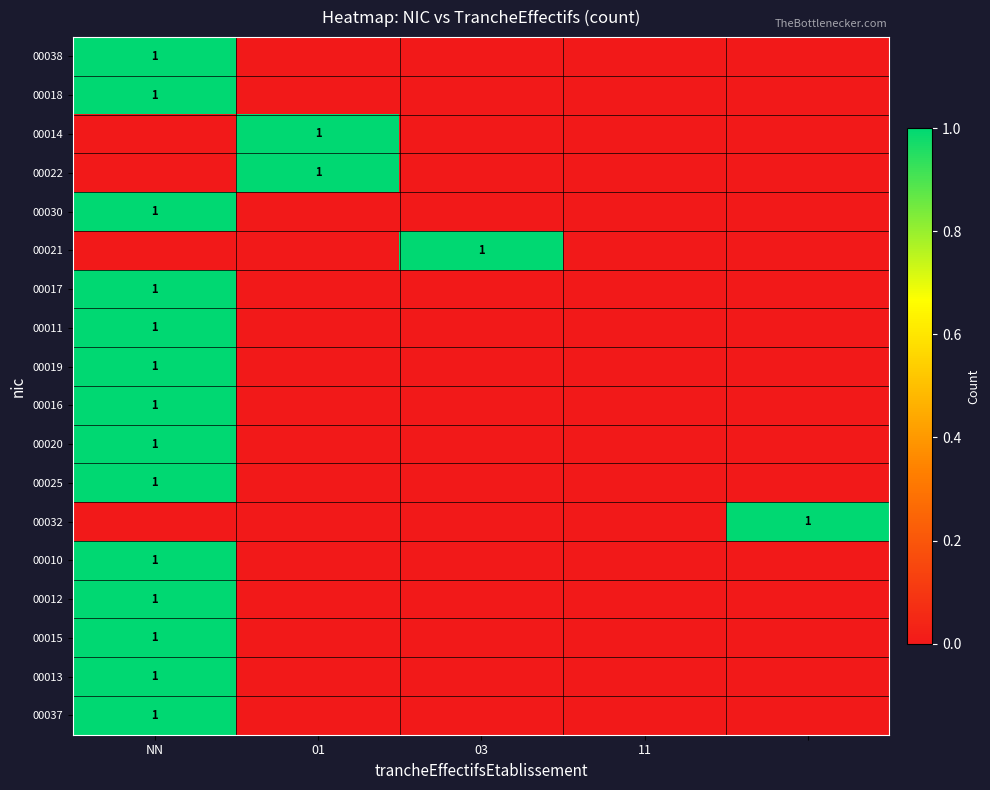

What is the difference between the 00037 values at 11 and NN?

1